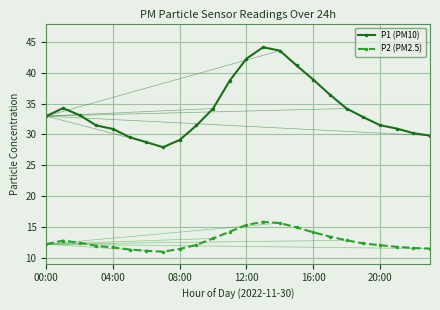

What is the value of the P1 (PM10) point at the 16th from the left?

41.2